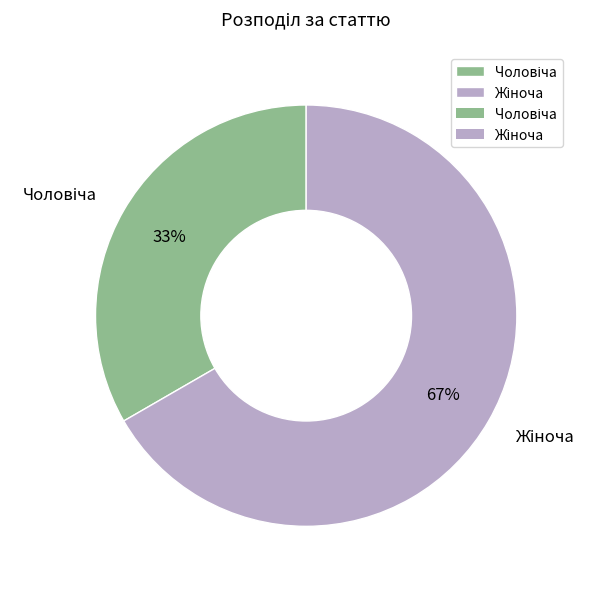

To the nearest percent, what is the average slice percentage?

50%